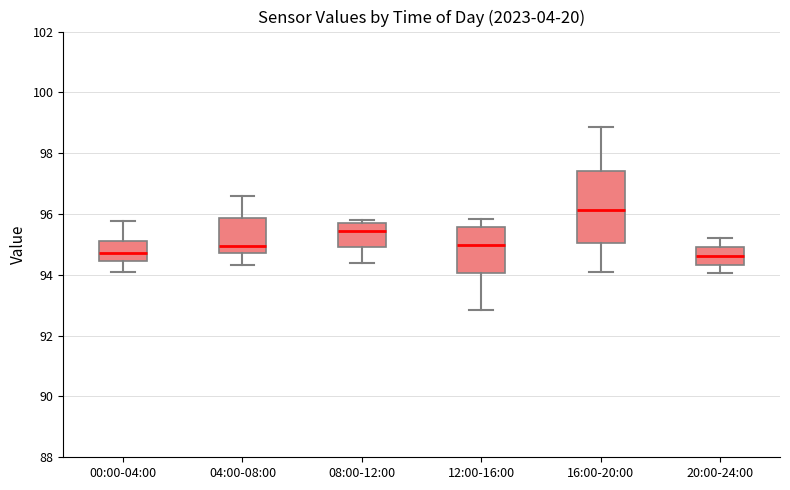

Reading left to right, transcribe this box plot: for each box, give where its median line is, the range the box spans, and where its two whiskers end, as read against the y-axis. The values are not printed on the chart, so give them approximately, as read against the axis.

00:00-04:00: median 94.8, box 94.4 to 95.2, whiskers 94.0 to 95.8
04:00-08:00: median 95.0, box 94.8 to 95.8, whiskers 94.4 to 96.6
08:00-12:00: median 95.4, box 95.0 to 95.8, whiskers 94.4 to 95.8 (just above the box's upper edge)
12:00-16:00: median 95.0, box 94.0 to 95.6, whiskers 92.8 to 95.8
16:00-20:00: median 96.2, box 95.0 to 97.4, whiskers 94.2 to 98.8
20:00-24:00: median 94.6, box 94.4 to 95.0, whiskers 94.0 to 95.2